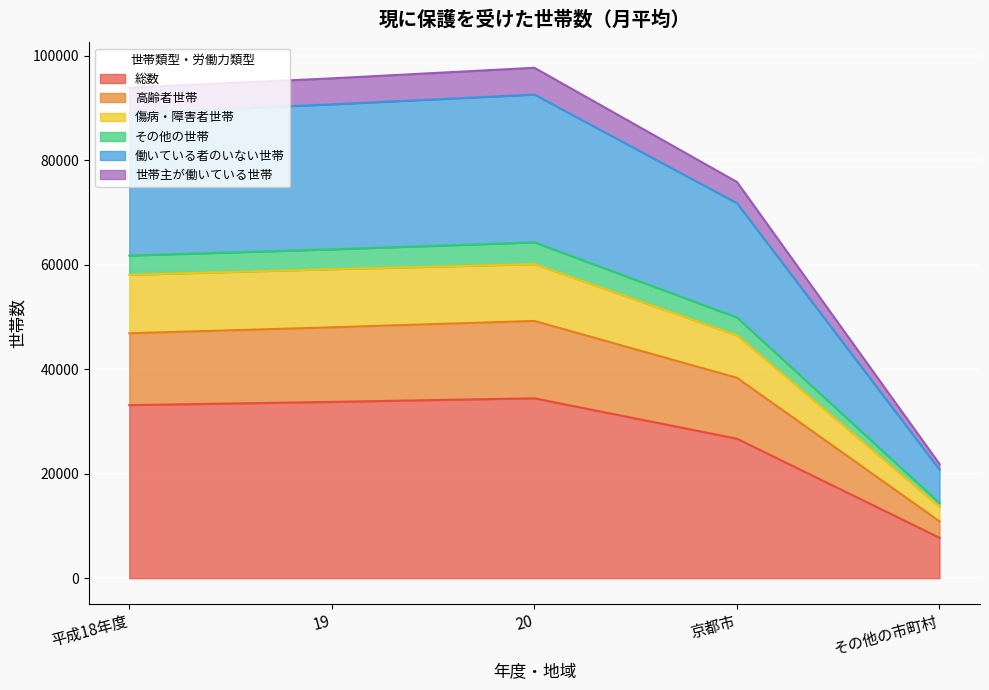

What are all the series names shown in the legend?

総数, 高齢者世帯, 傷病・障害者世帯, その他の世帯, 働いている者のいない世帯, 世帯主が働いている世帯